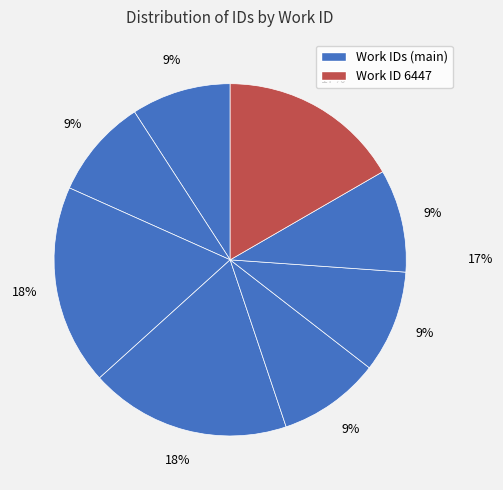

Which slice is the smallest?

3616